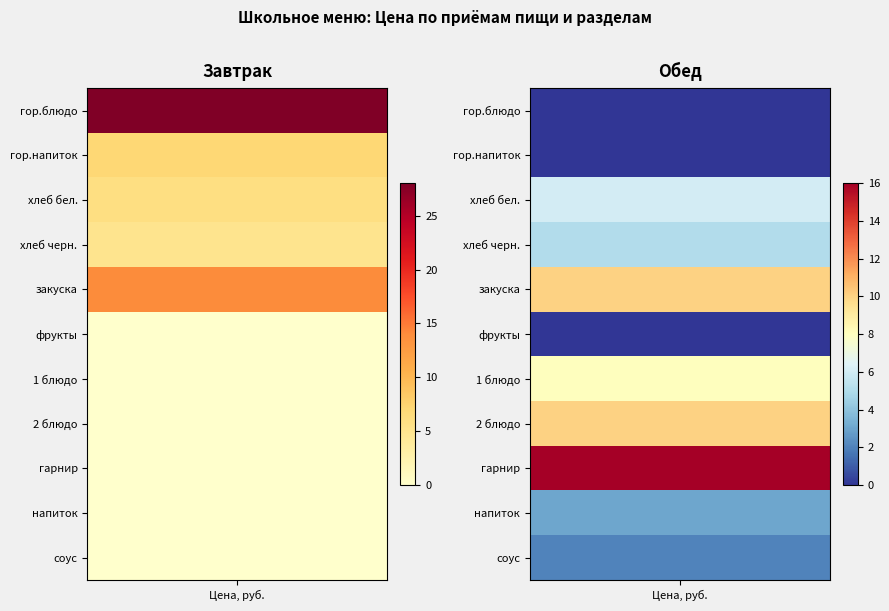

The Обед series shows 0 at фрукты. True or false?

True